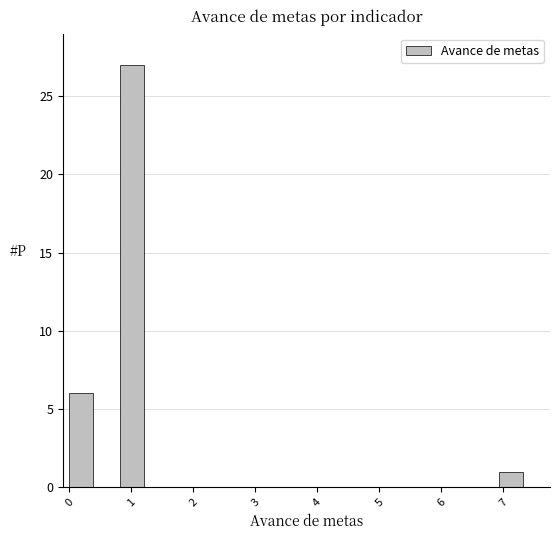

Reading left to right, list every bar in this chart as the range it spans on the x-axis followed by its height. Neither the bar edges nor the heights are printed on the chart, so give them approximately, as read against the axes.

0.0 to 0.4: 6
0.4 to 0.8: 0
0.8 to 1.2: 27
1.2 to 1.6: 0
1.6 to 2.0: 0
2.0 to 2.4: 0
2.4 to 2.9: 0
2.9 to 3.3: 0
3.3 to 3.7: 0
3.7 to 4.1: 0
4.1 to 4.5: 0
4.5 to 4.9: 0
4.9 to 5.3: 0
5.3 to 5.7: 0
5.7 to 6.1: 0
6.1 to 6.5: 0
6.5 to 6.9: 0
6.9 to 7.3: 1
7.3 to 7.8: 0